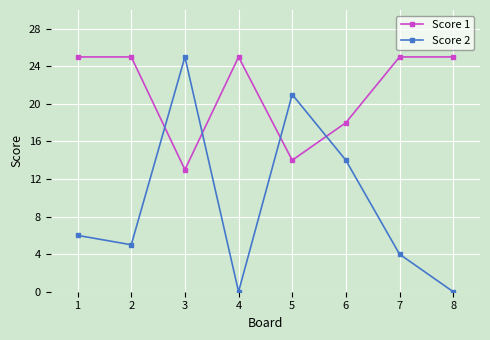

List the series in order of their overall mean, highest first.

Score 1, Score 2